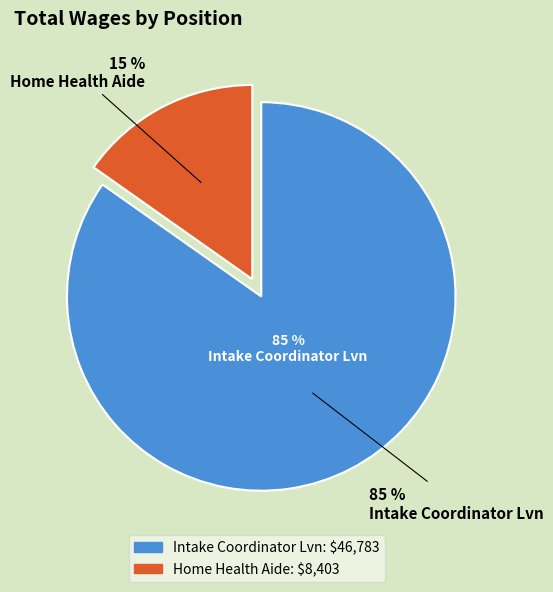

The Intake Coordinator Lvn slice represents 71% of the pie. True or false?

False